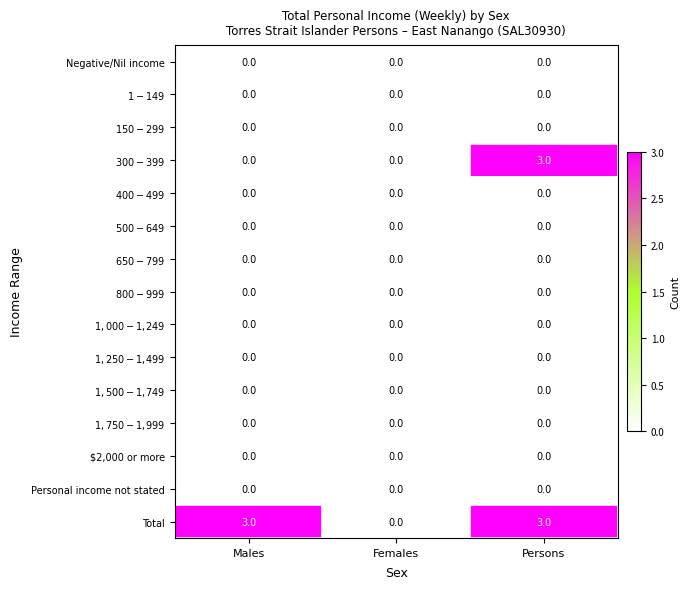

What is the total value across all series at Males?

3